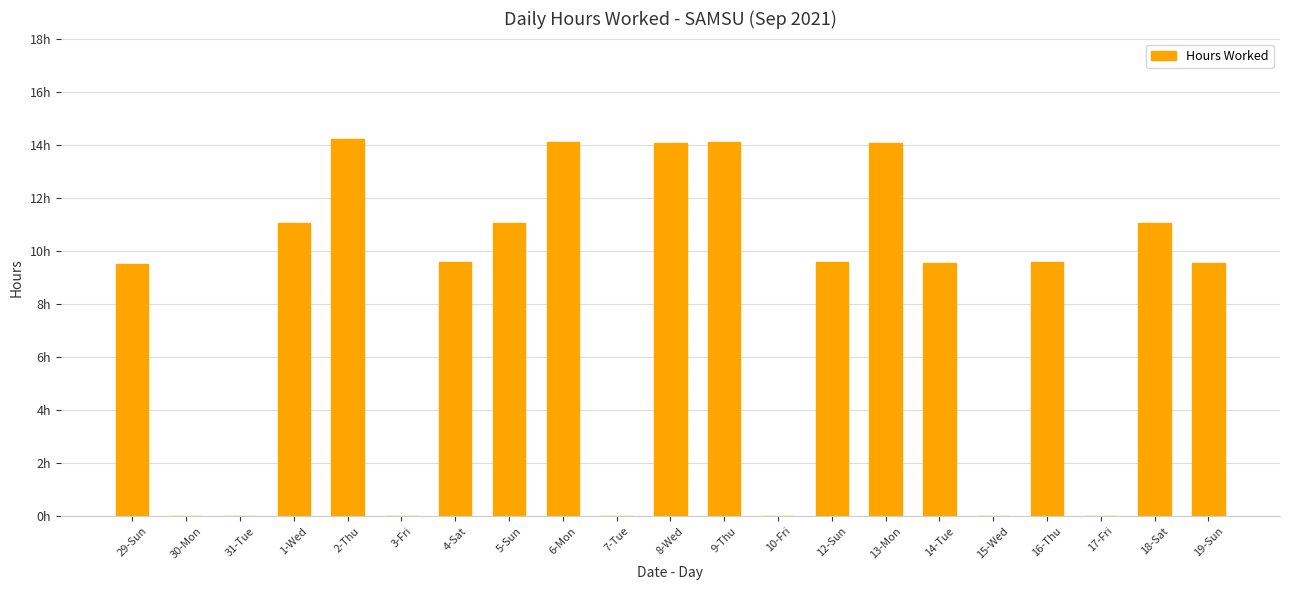

What is the label of the 3rd bar from the right?

17-Fri